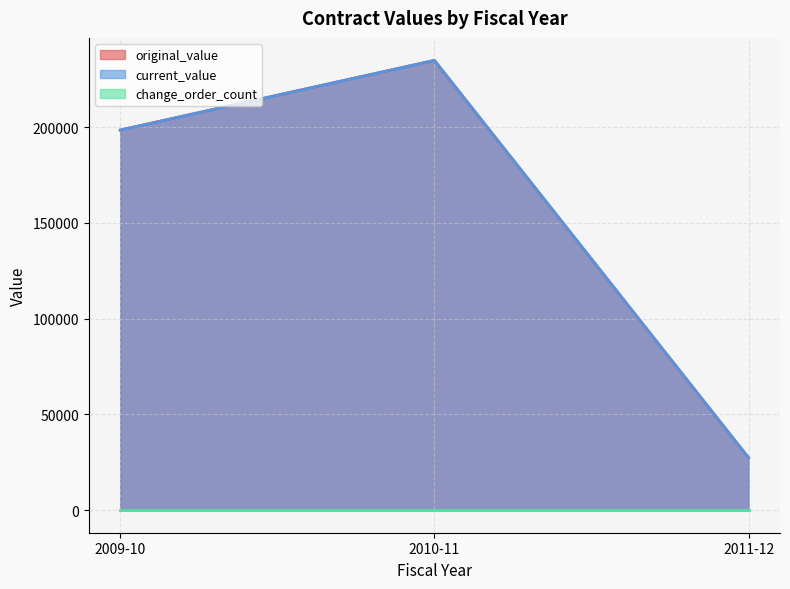

Where is change_order_count nearest to the value 0?

2009-10